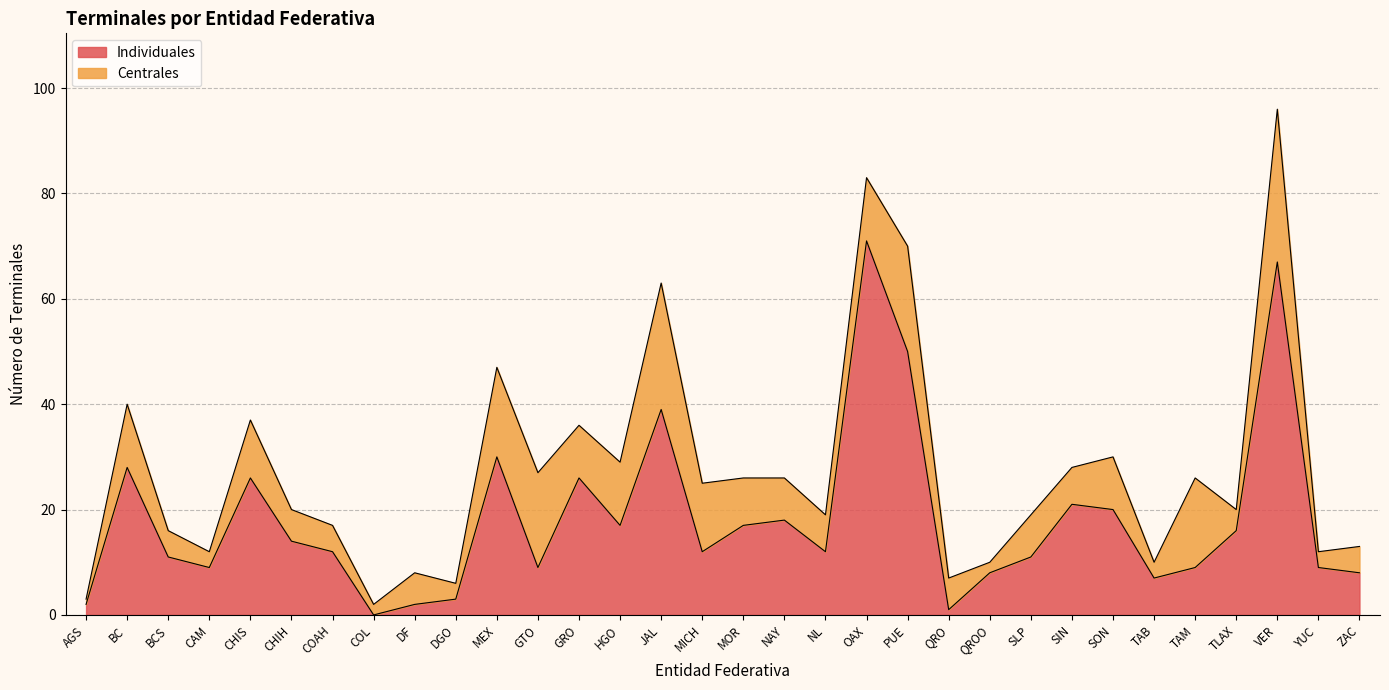

Between DF and COAH, which is larger?

COAH